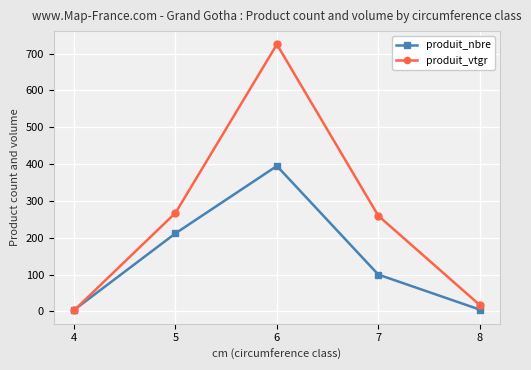

What is the value of the produit_nbre point at the 4th from the left?

100.0